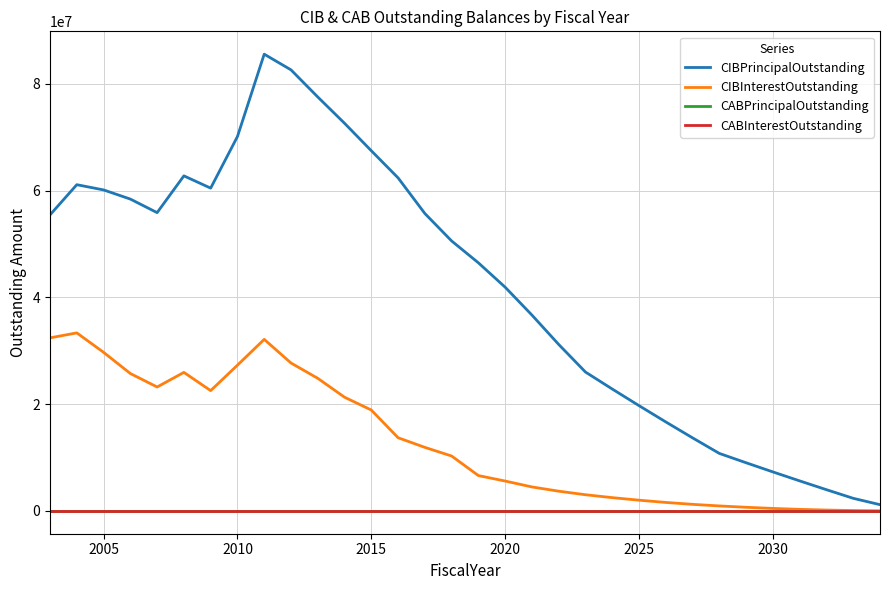

Does the chart display data point markers on the line(s)?

No